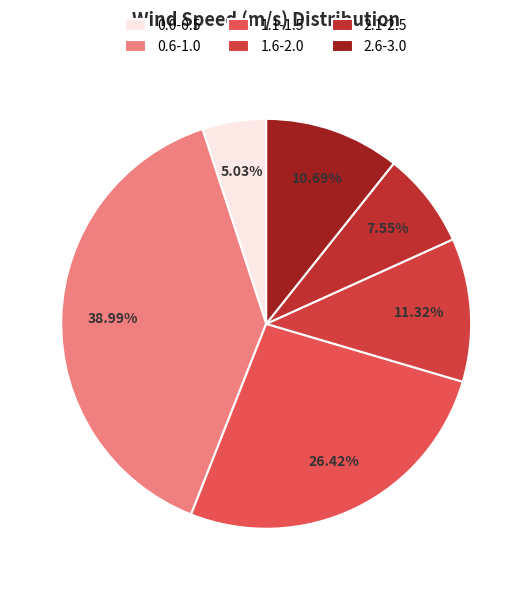

Which category has the smallest portion of the pie?

0.0-0.5